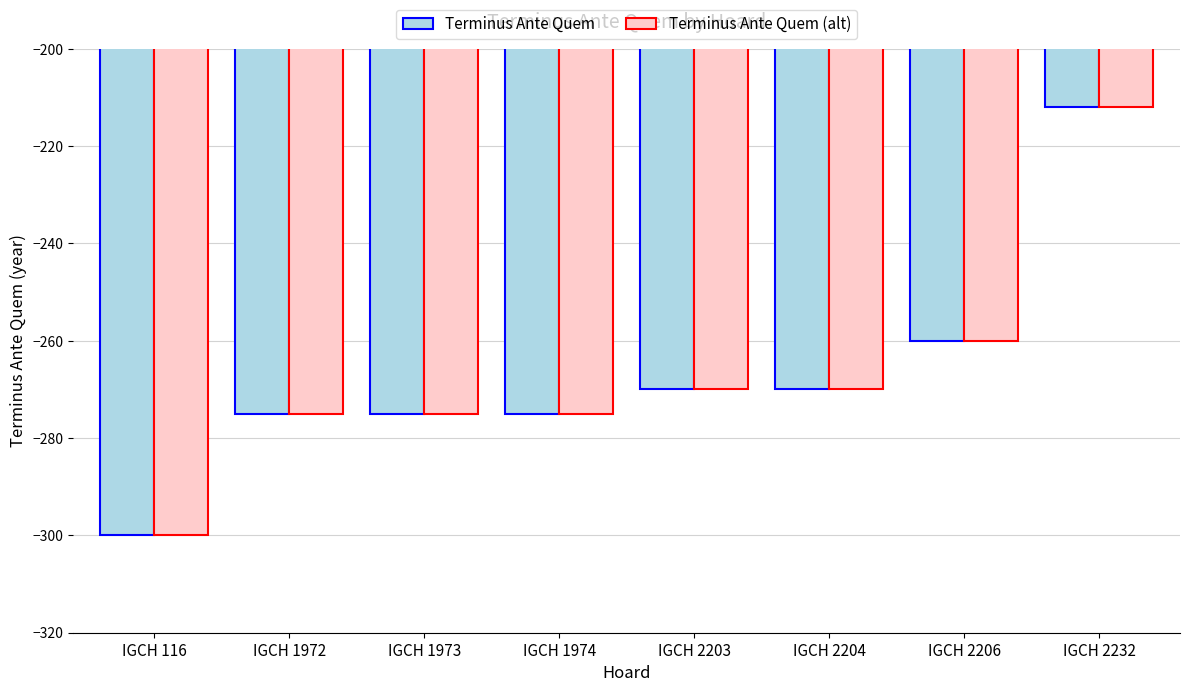

Which label corresponds to the smallest value in the chart?

IGCH 116